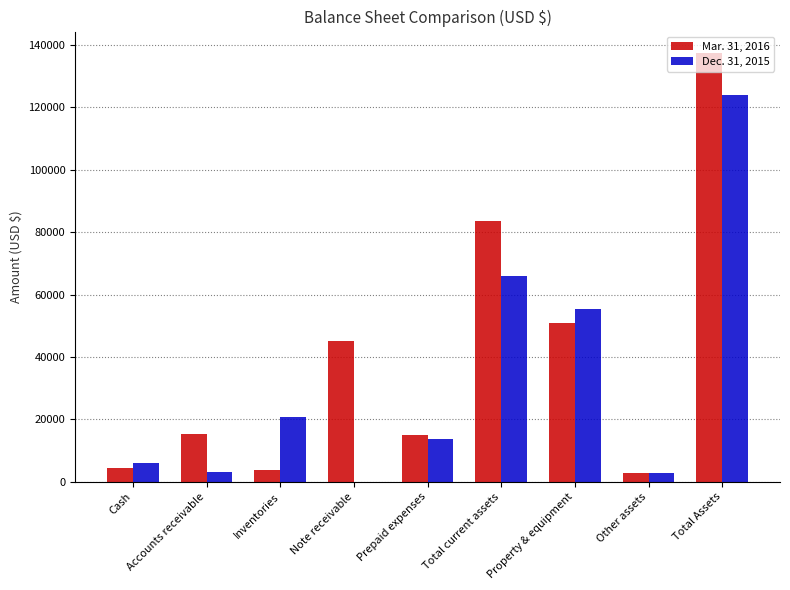

The Dec. 31, 2015 series shows 2701 at Other assets. True or false?

True